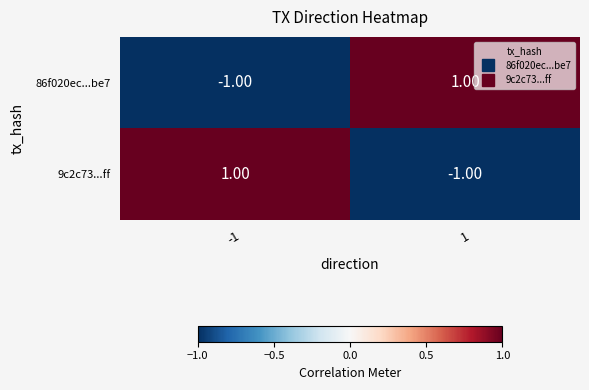

What is the spread (max minus min) of values at 1?

2